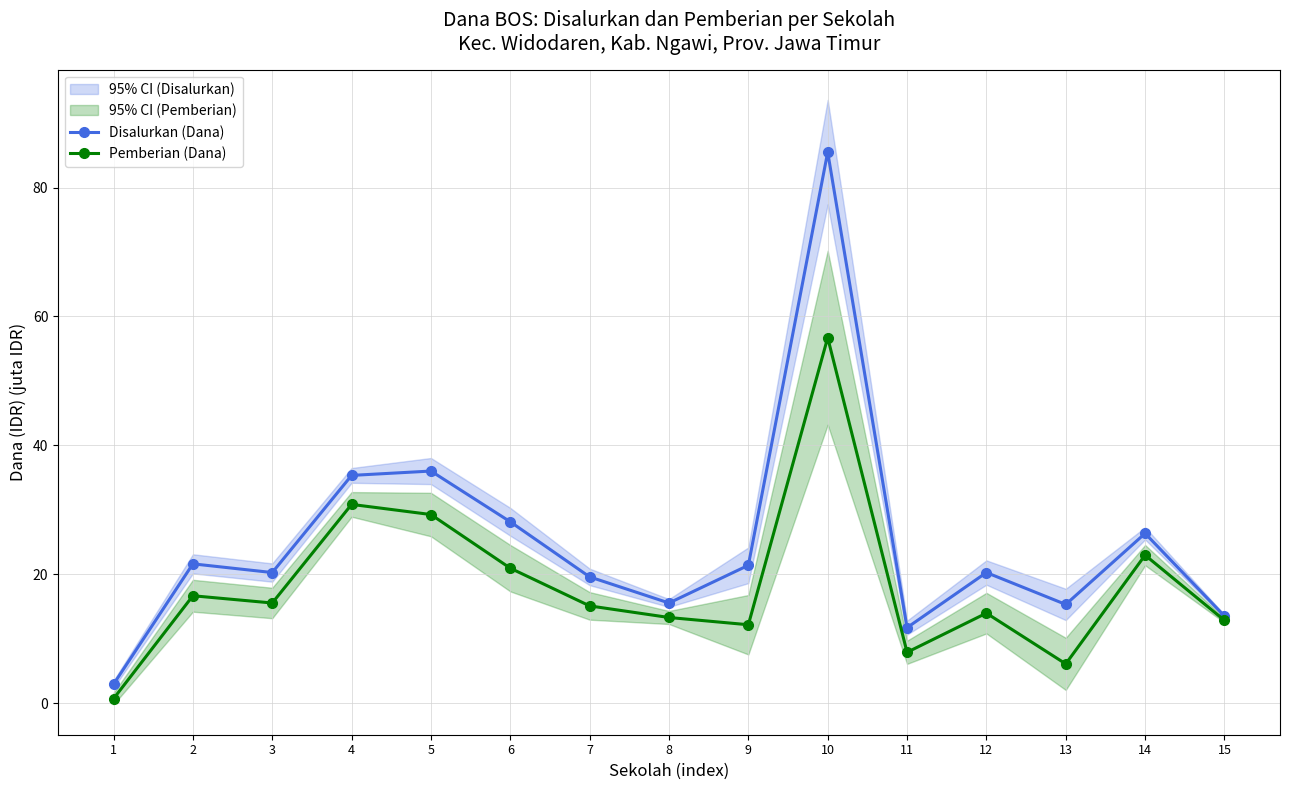

Is it true that Pemberian (Dana) equals 7.9 at 11?

True